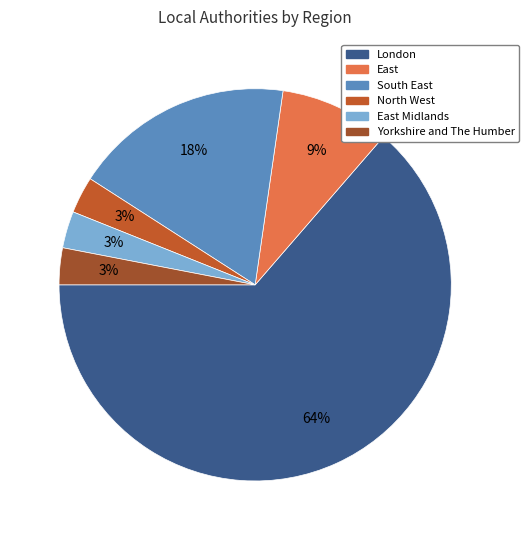

Which slice is the smallest?

North West